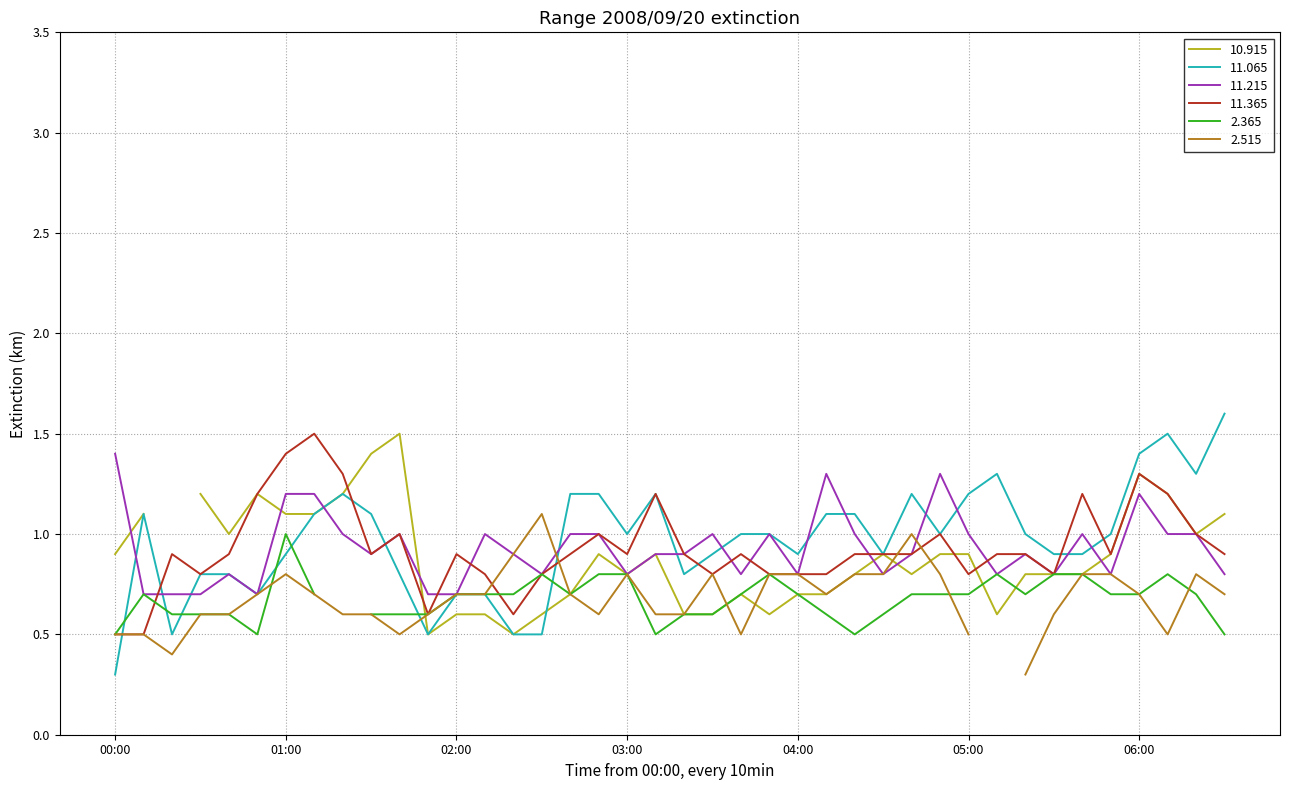

What is the label of the 27th point from the left?

2008/09/20 04:20